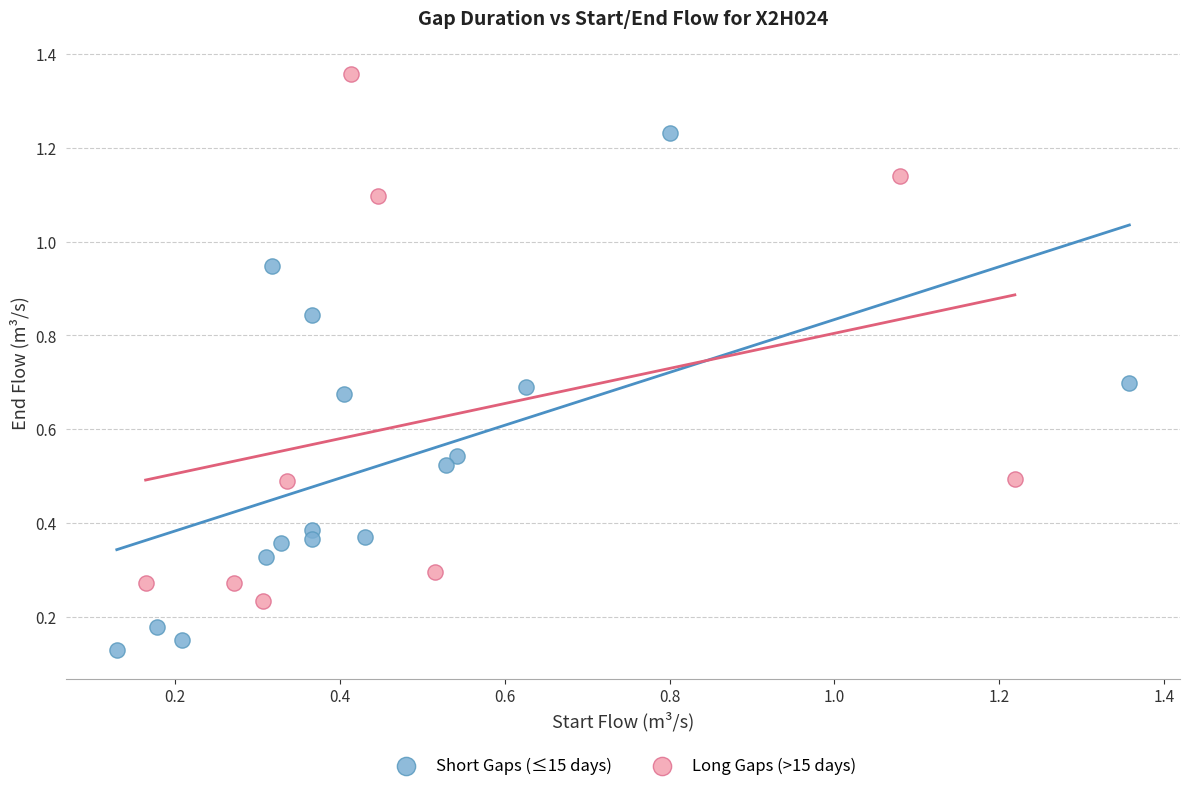

Which series reaches the minimum Y coordinate?

Short Gaps (≤15 days)